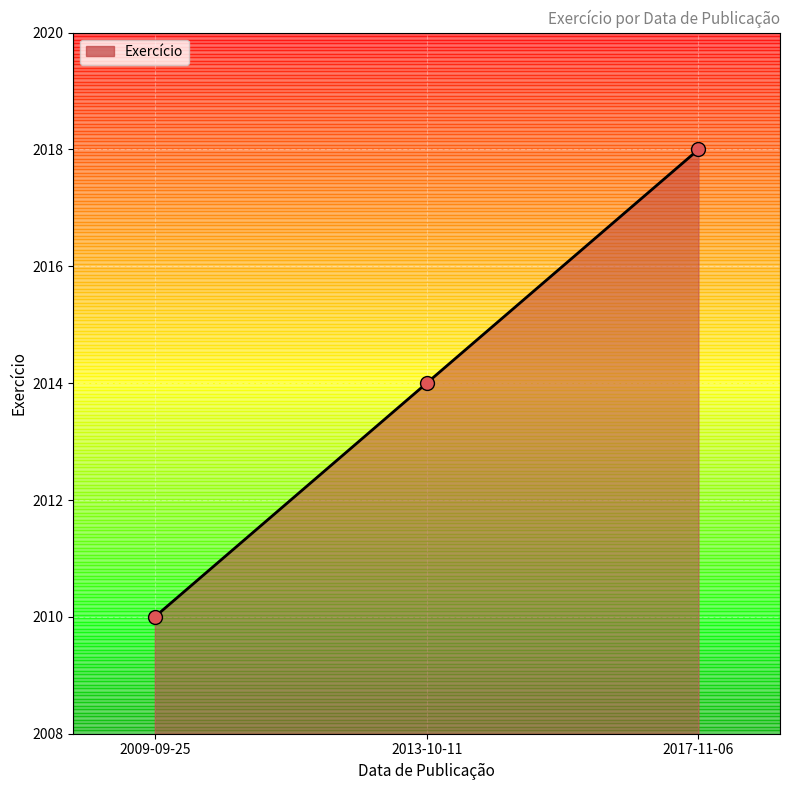

Approximately how many times larger is the value at 2013-10-11 compared to 2017-11-06?

1.0